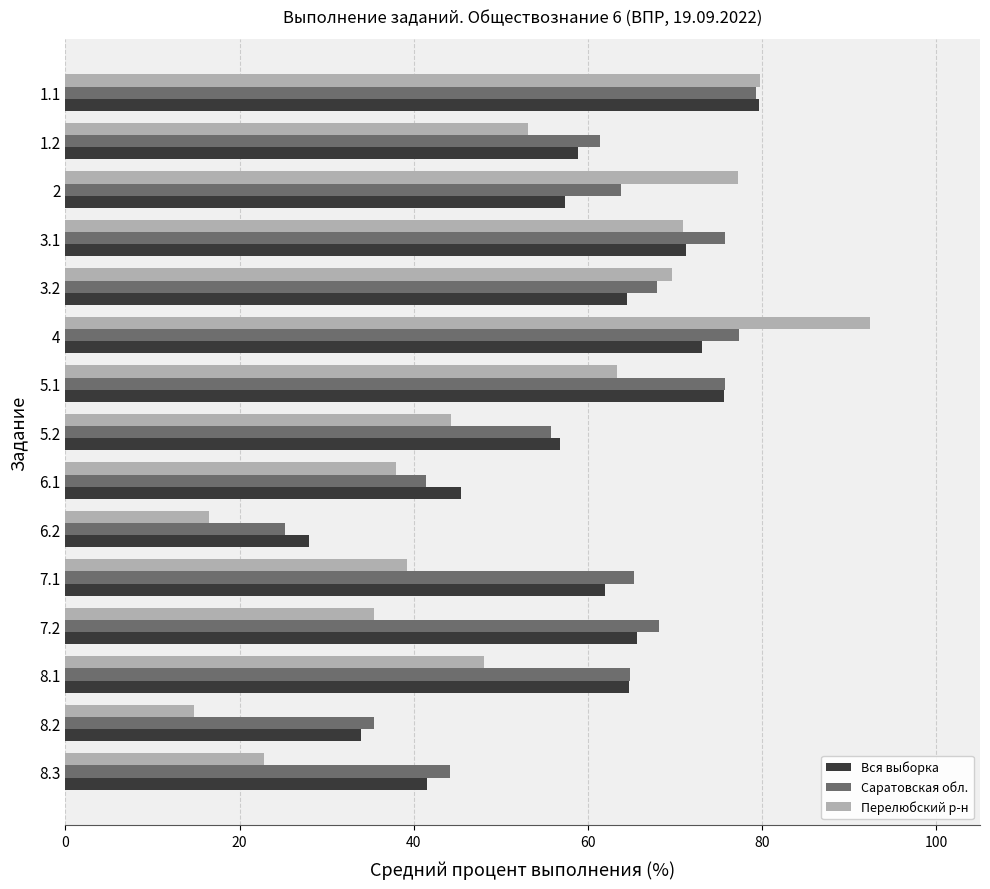

List the series in order of their overall mean, highest first.

Саратовская обл., Вся выборка, Перелюбский р-н